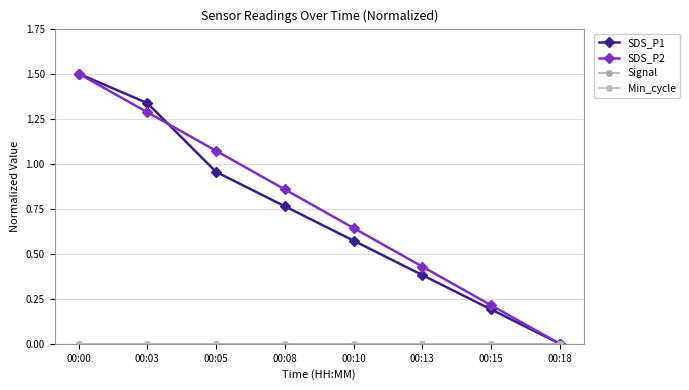

Is this an area chart (filled region under the line)?

No